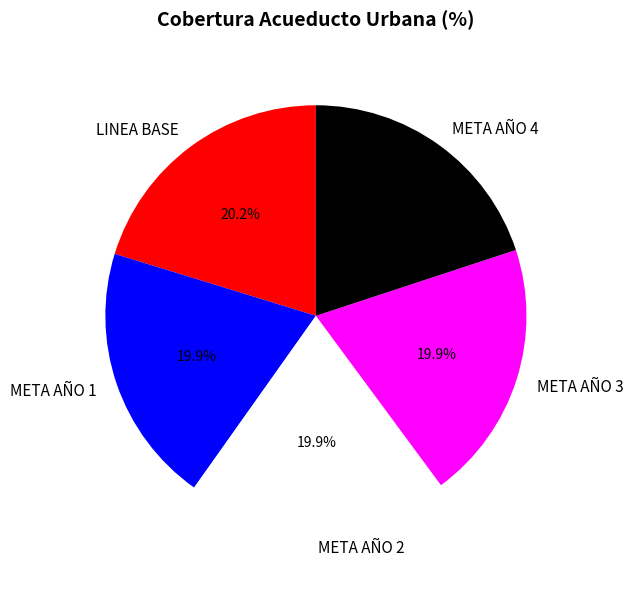

Is the sum of LINEA BASE and META AÑO 1 greater than half?

No